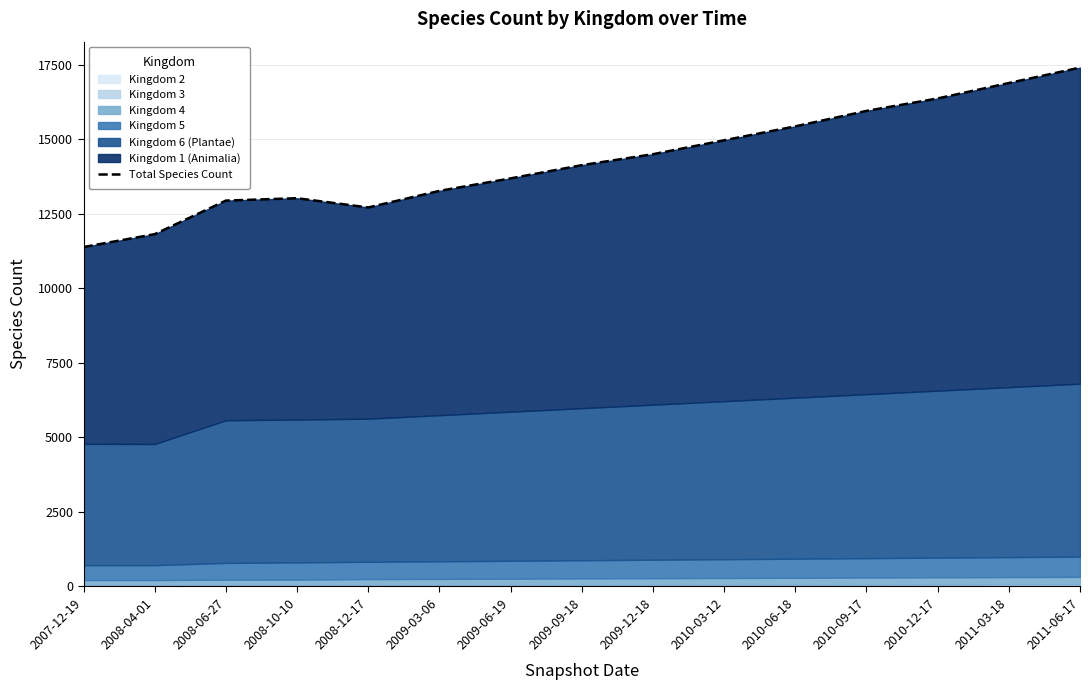

What is the ratio of the value at 2009-09-18 to the value at 2010-03-12?

0.9